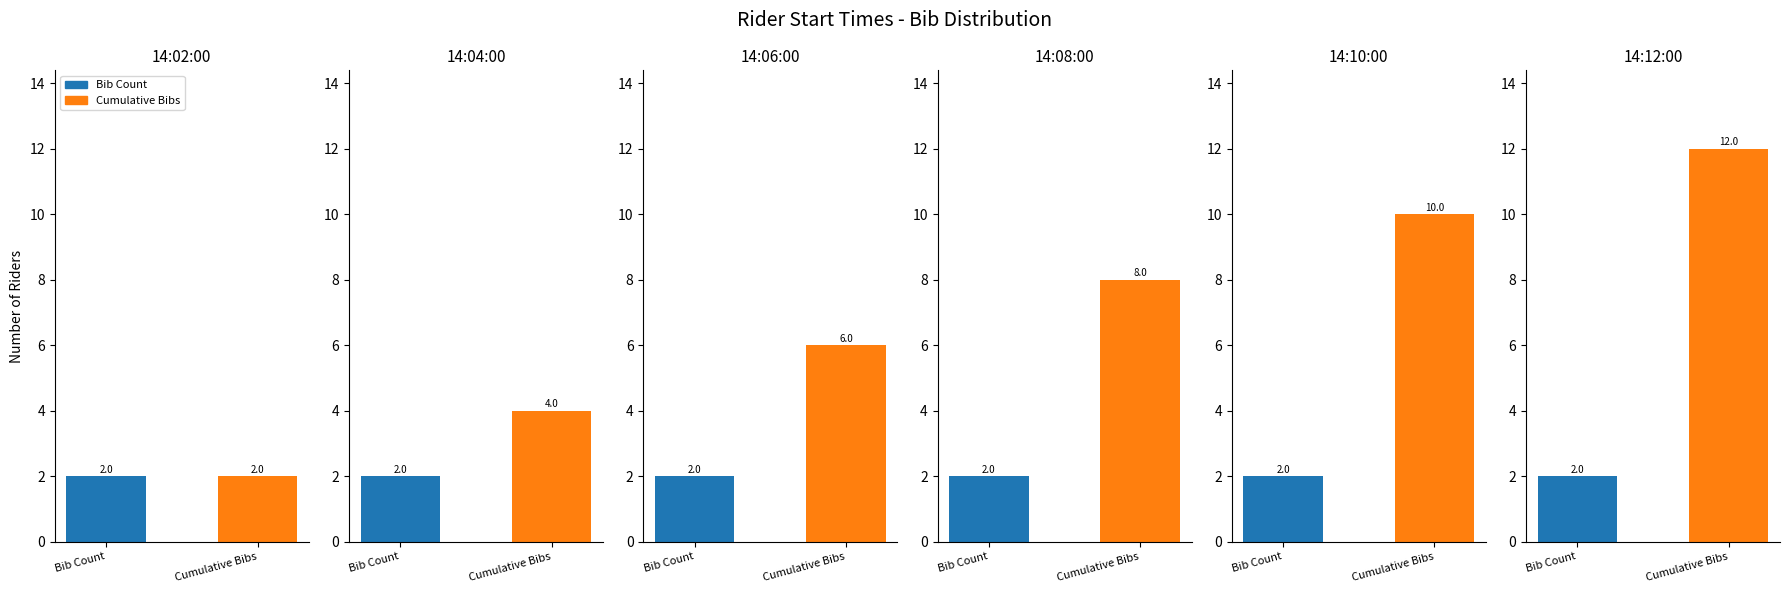

What is the label of the 5th bar from the left?

14:10:00